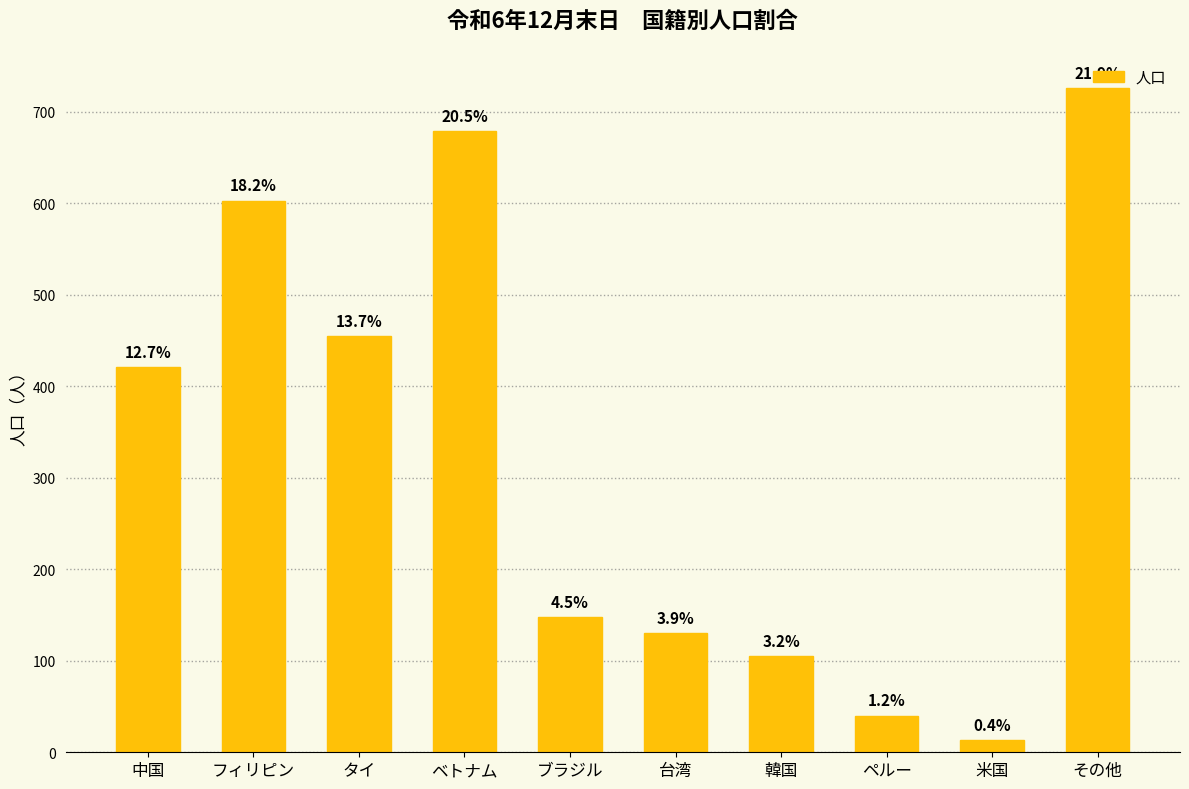

What is the sum of the values at 韓国 and その他?

831